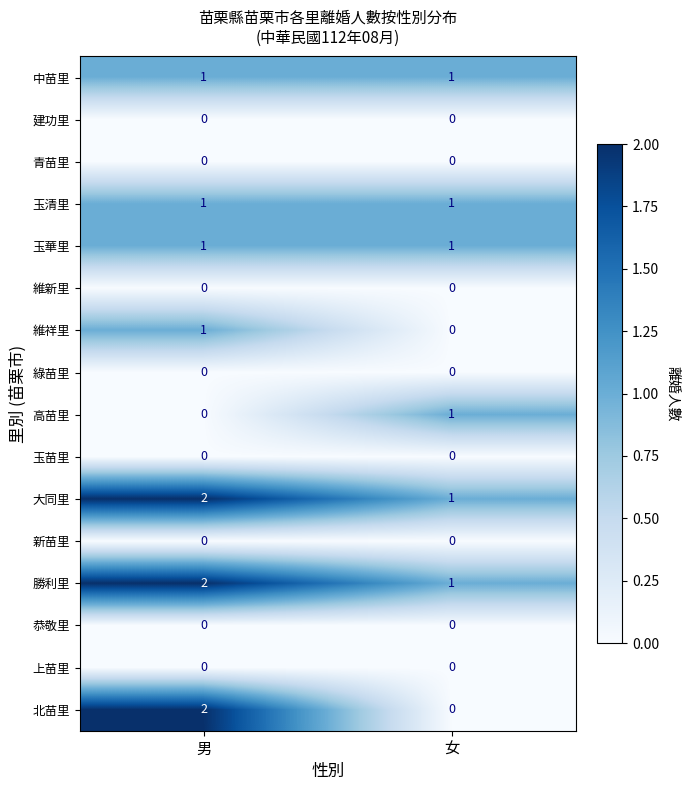

The value of 綠苗里 at 女 is 0. True or false?

True